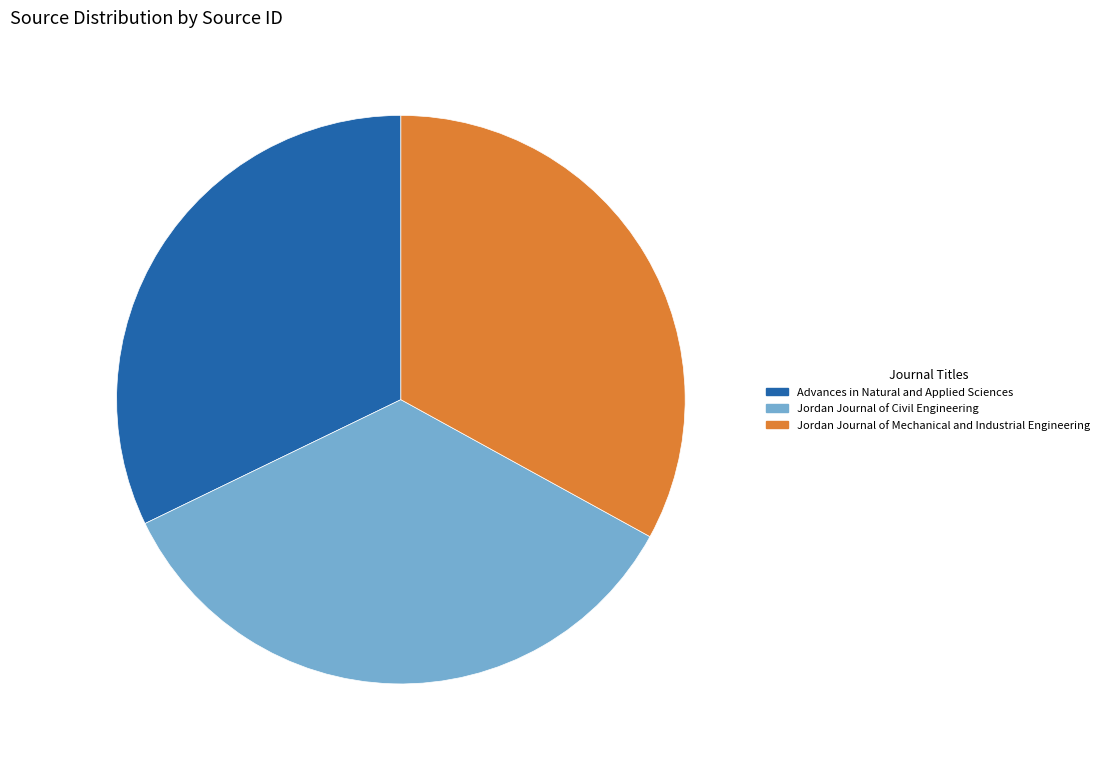

Is it true that Jordan Journal of Civil Engineering is 47% of the pie?

False